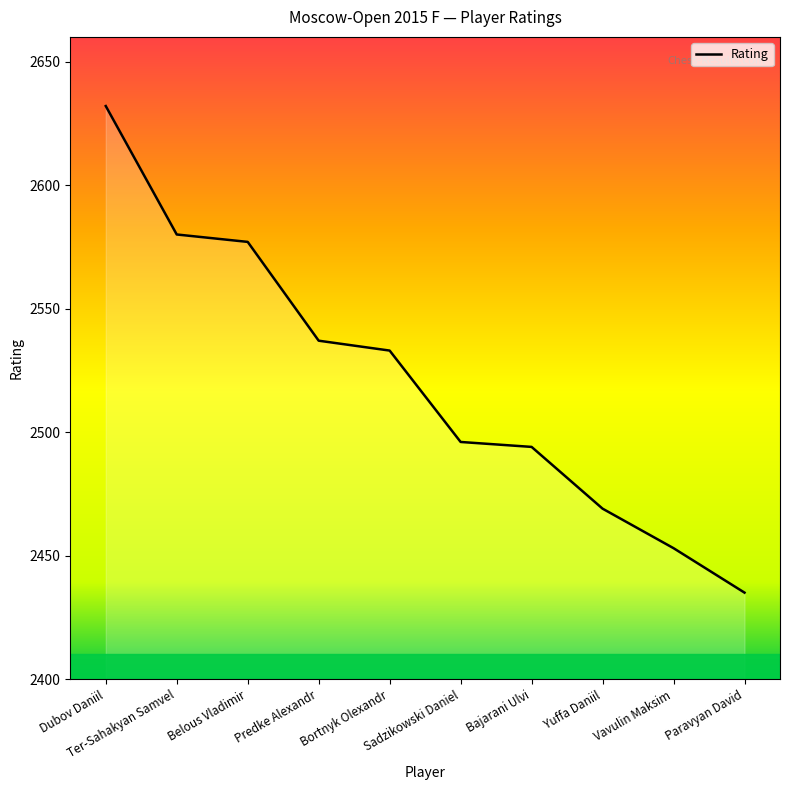

Is it true that the value at Belous Vladimir is 2577?

True